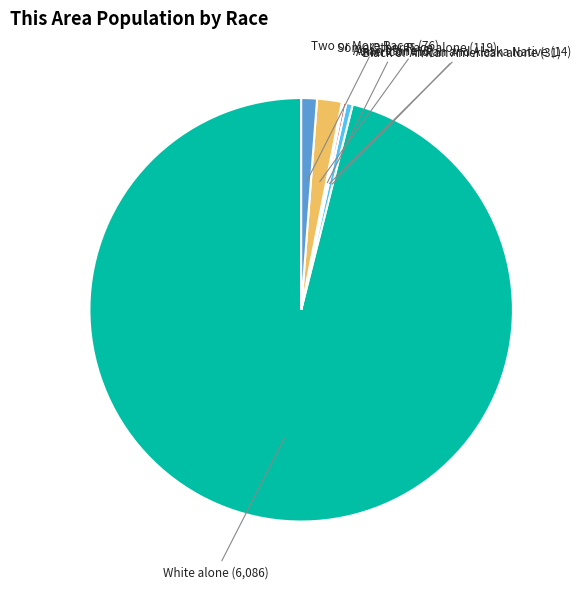

Which category has the biggest portion of the pie?

White alone (6,086)